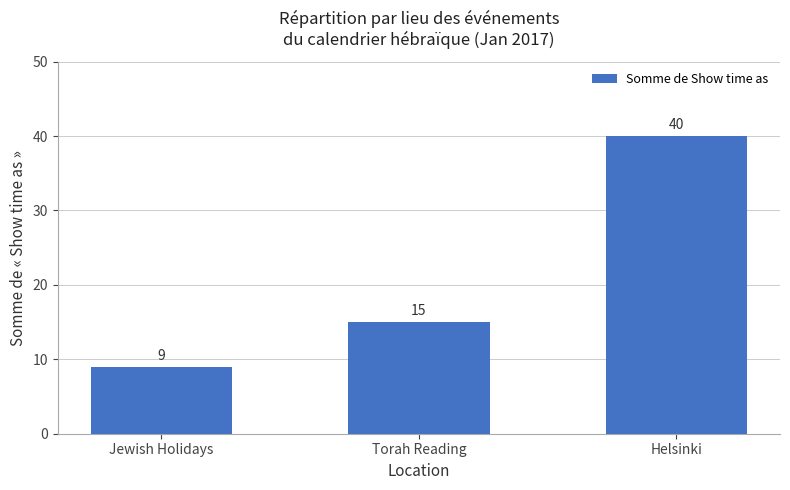

What is the difference between the maximum and minimum values?

31